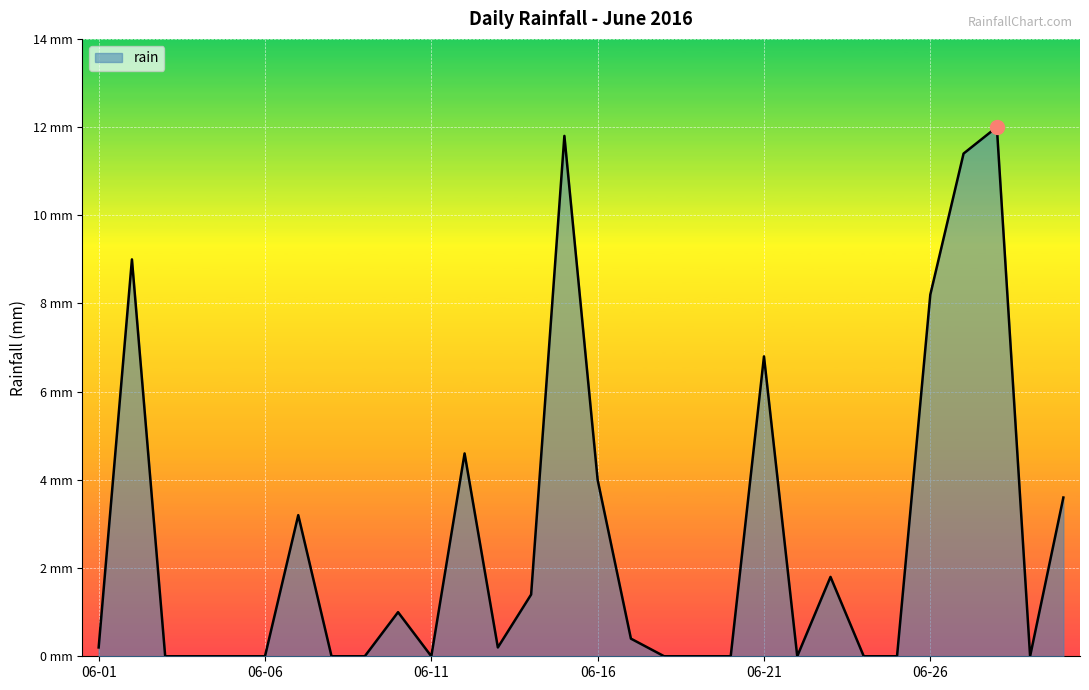

Does the chart have visible grid lines?

Yes